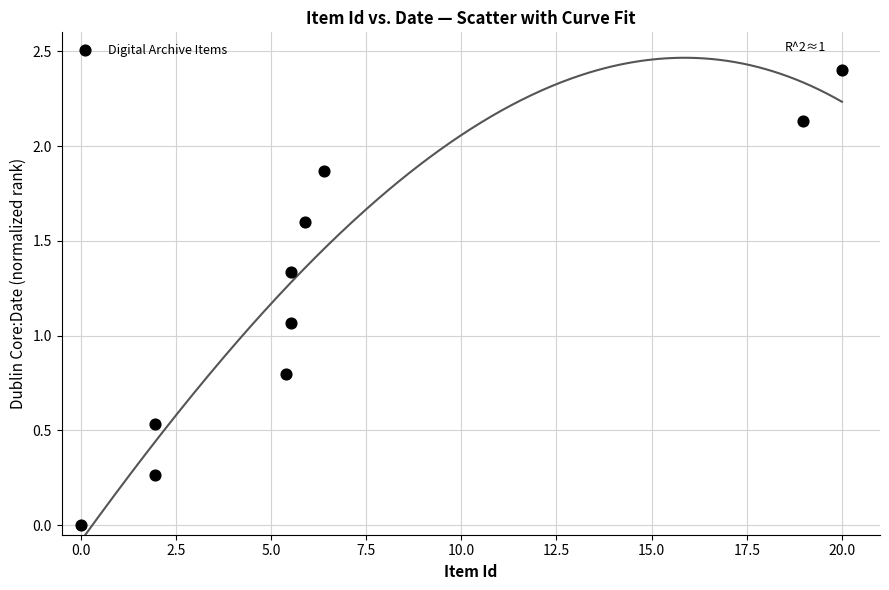

What is the average Y value?

1.2